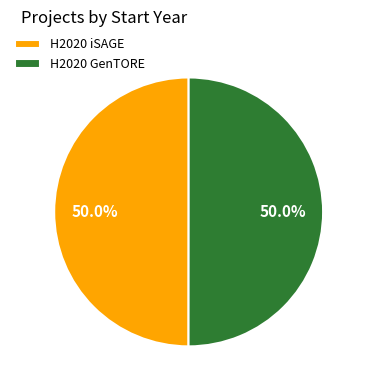

What percentage do H2020 GenTORE and H2020 iSAGE together represent?

100.0%